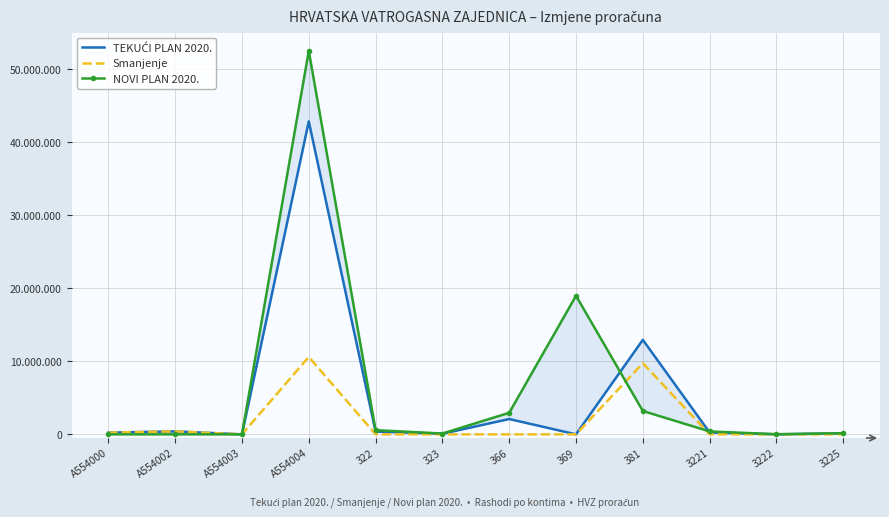

Does the chart have visible grid lines?

Yes